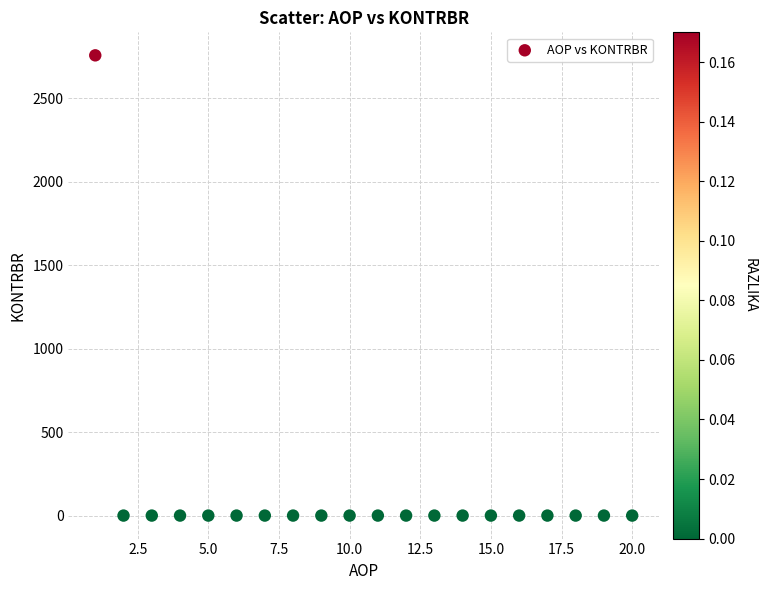

What is the range of X values (max minus min)?

19.0